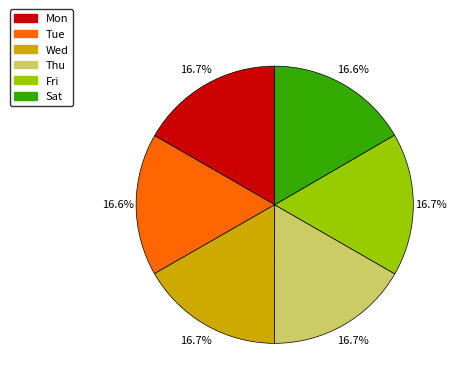

What percentage do Sat and Wed together represent?

33.3%